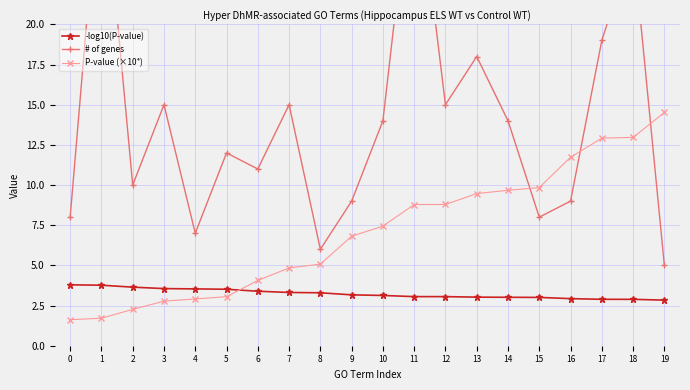

How many data points in -log10(P-value) are less than 3?

4